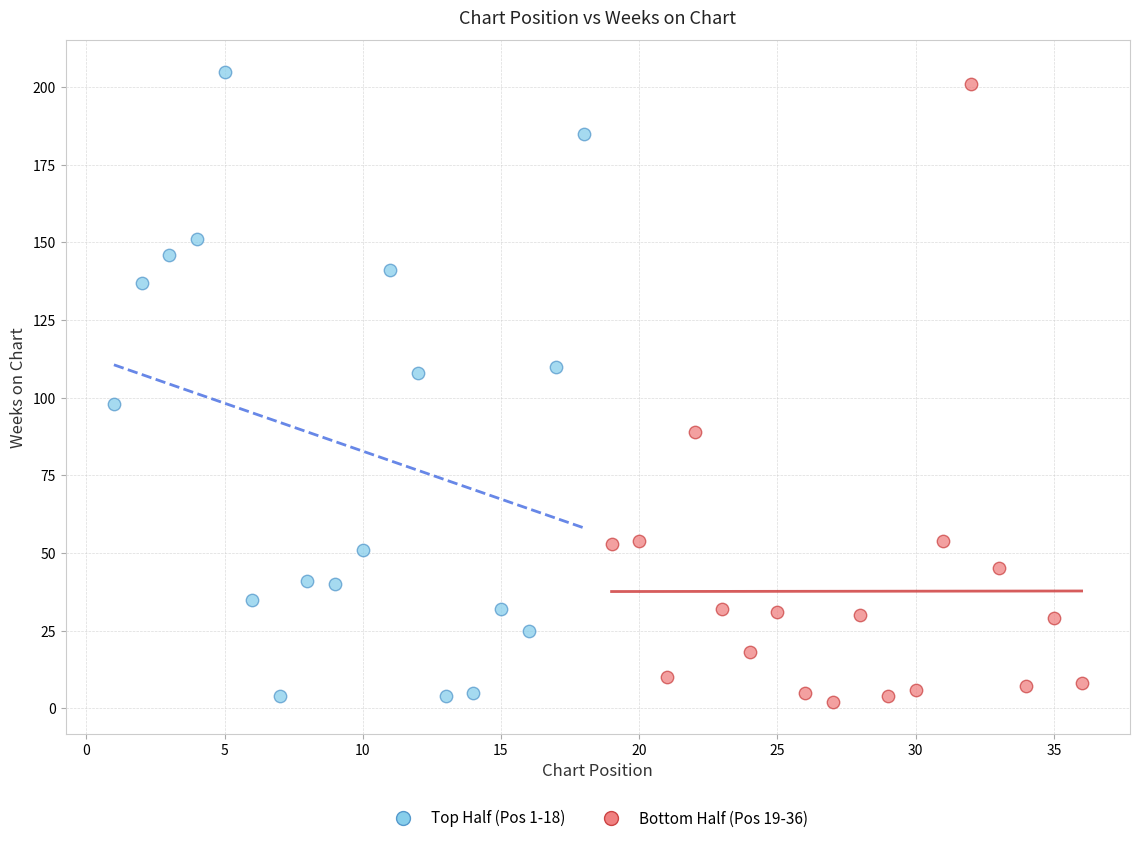

Which series contains the highest Y value?

Top Half (Pos 1-18)